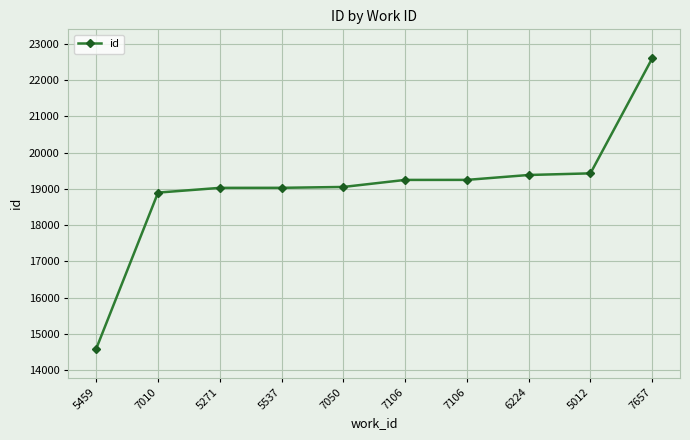

What is the sum of the values at 7106 and 5459?

33846